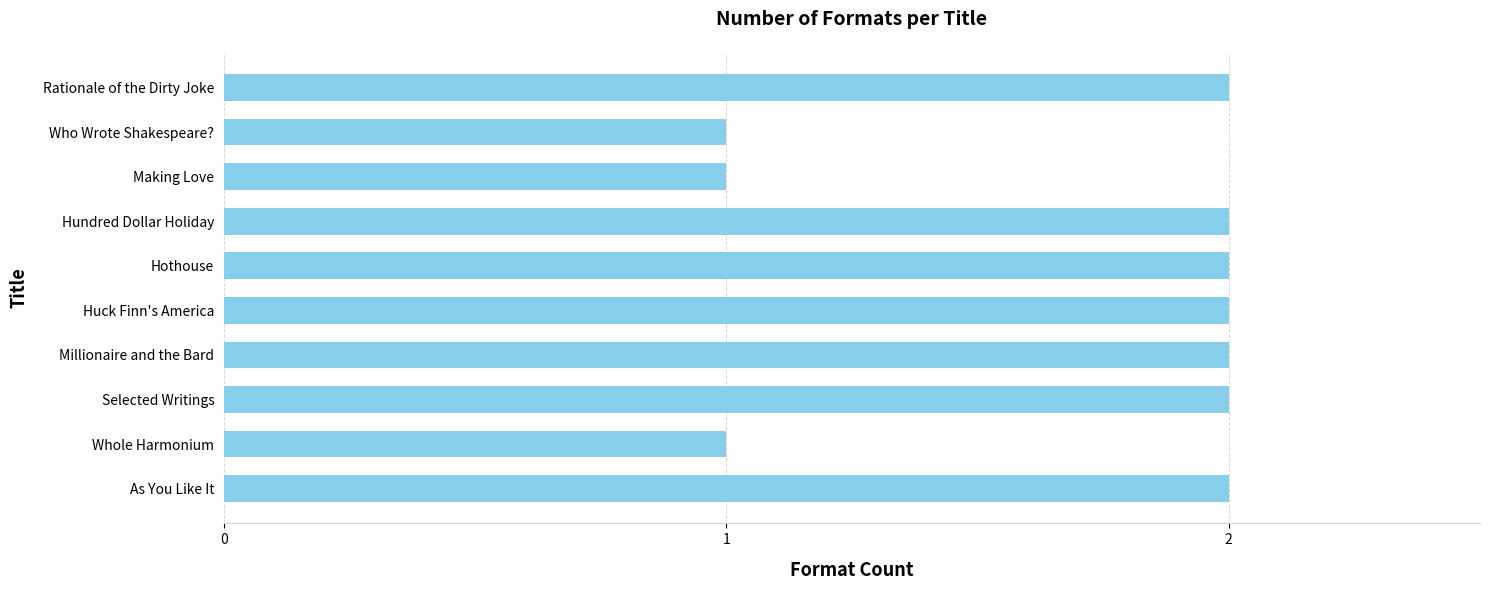

What is the average value?

2